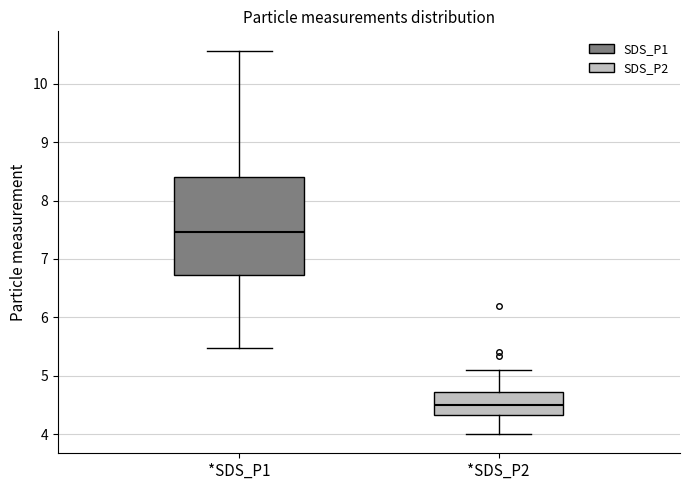

Which box is the tallest, from its lower edge to its upper edge?

*SDS_P1